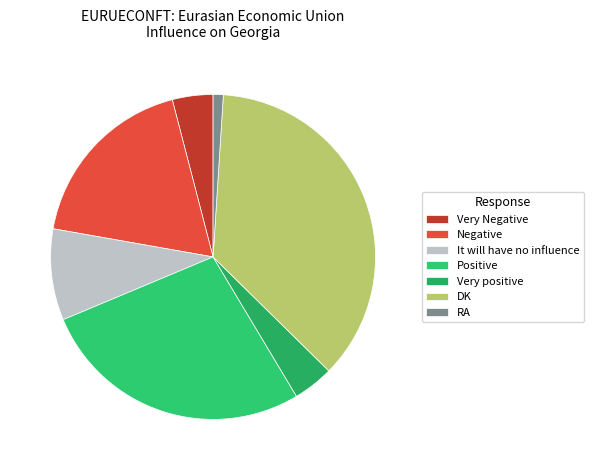

How many slices are in this pie chart?

7